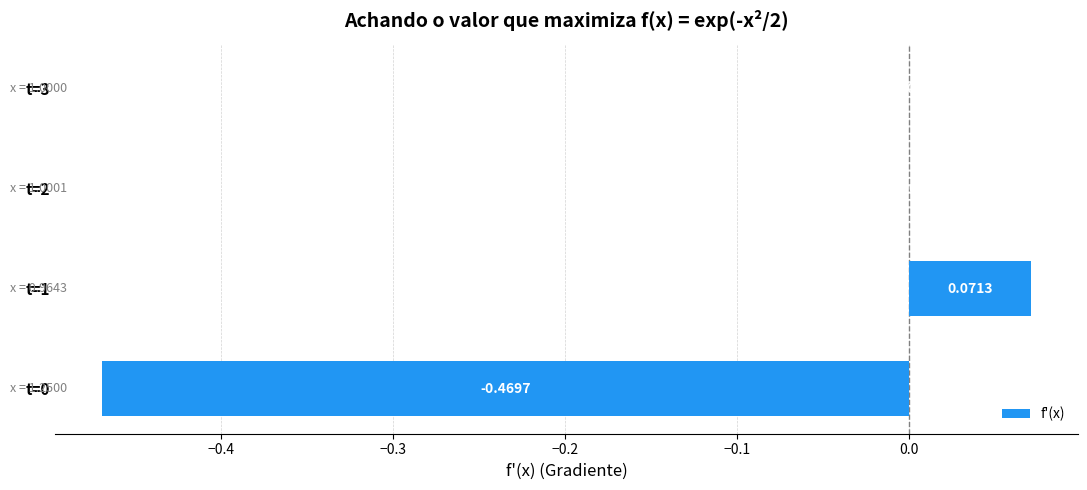

Which has a higher value, t=3 or t=2?

t=3